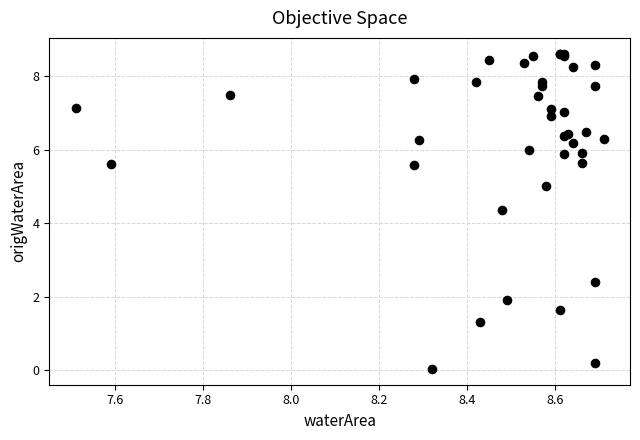

What Y value in the scatter plot is closest to 4?

4.4